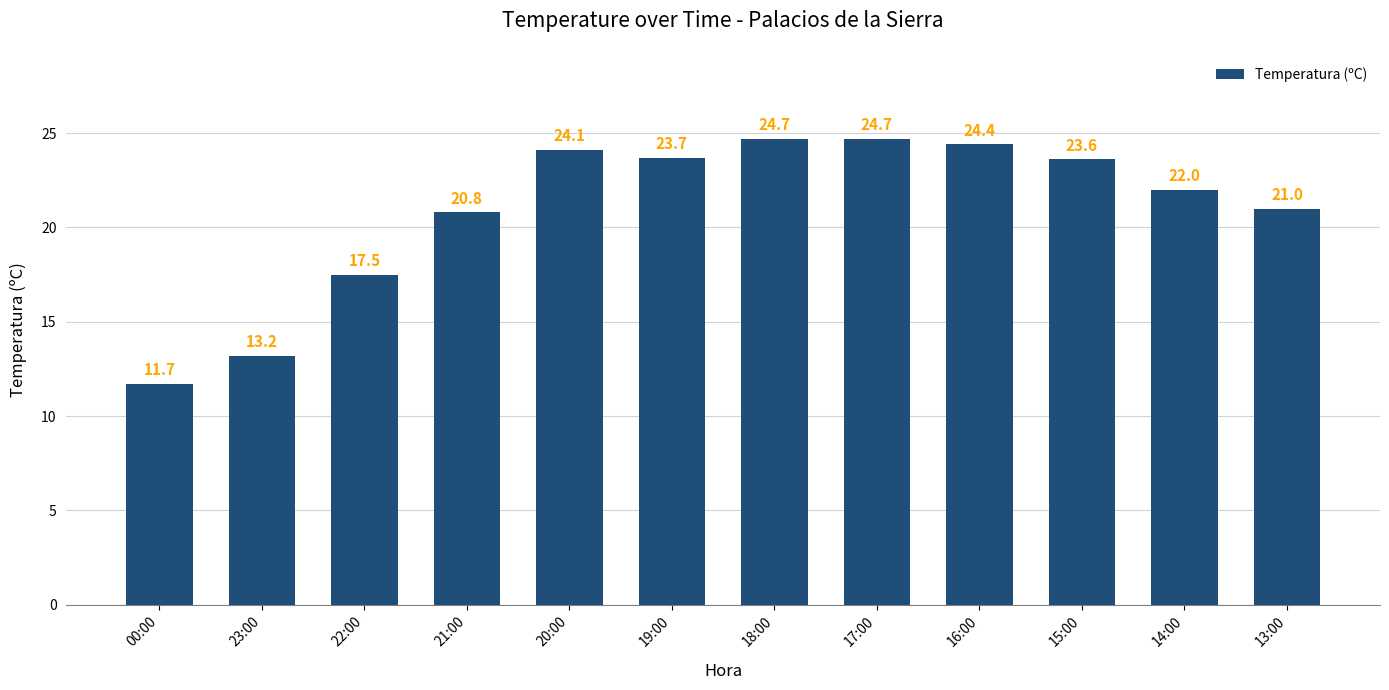

Which has a higher value, 23:00 or 16:00?

16:00